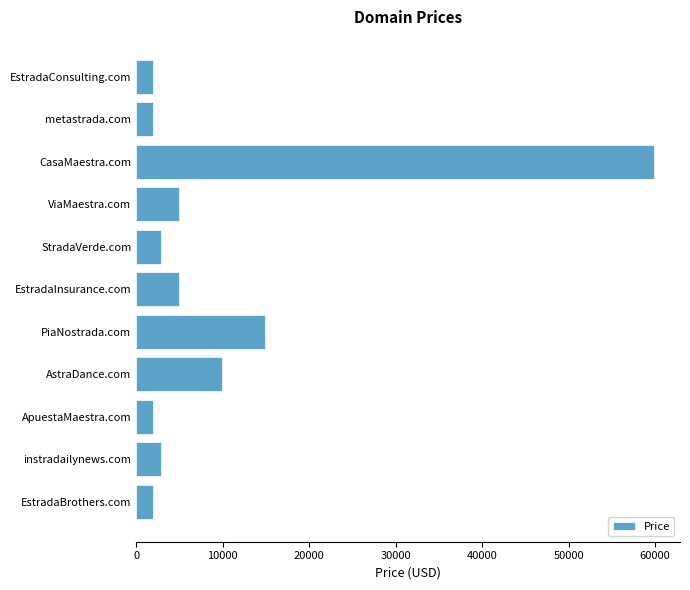

Where is the data nearest to the value 30888?

PiaNostrada.com